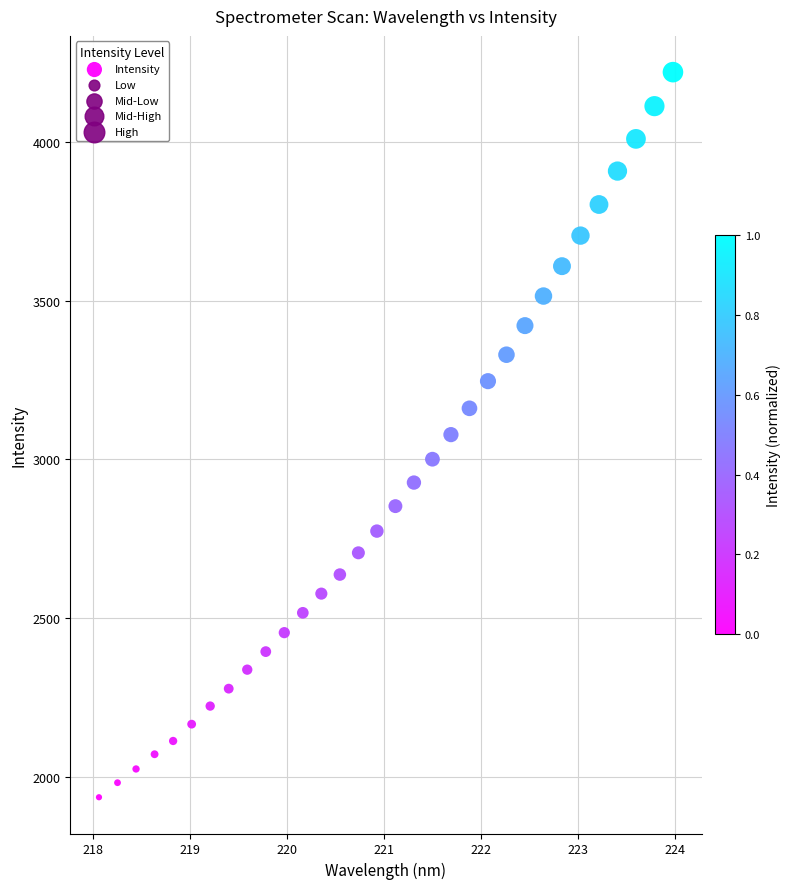

What is the range of X values (max minus min)?

5.9